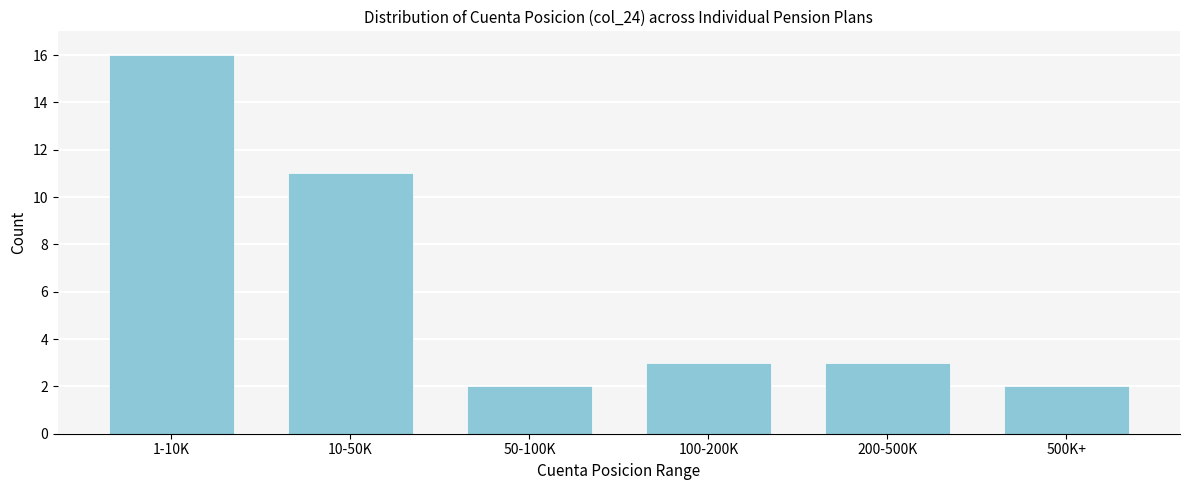

Reading left to right, list all the values displayed in this chart.

16	11	2	3	3	2